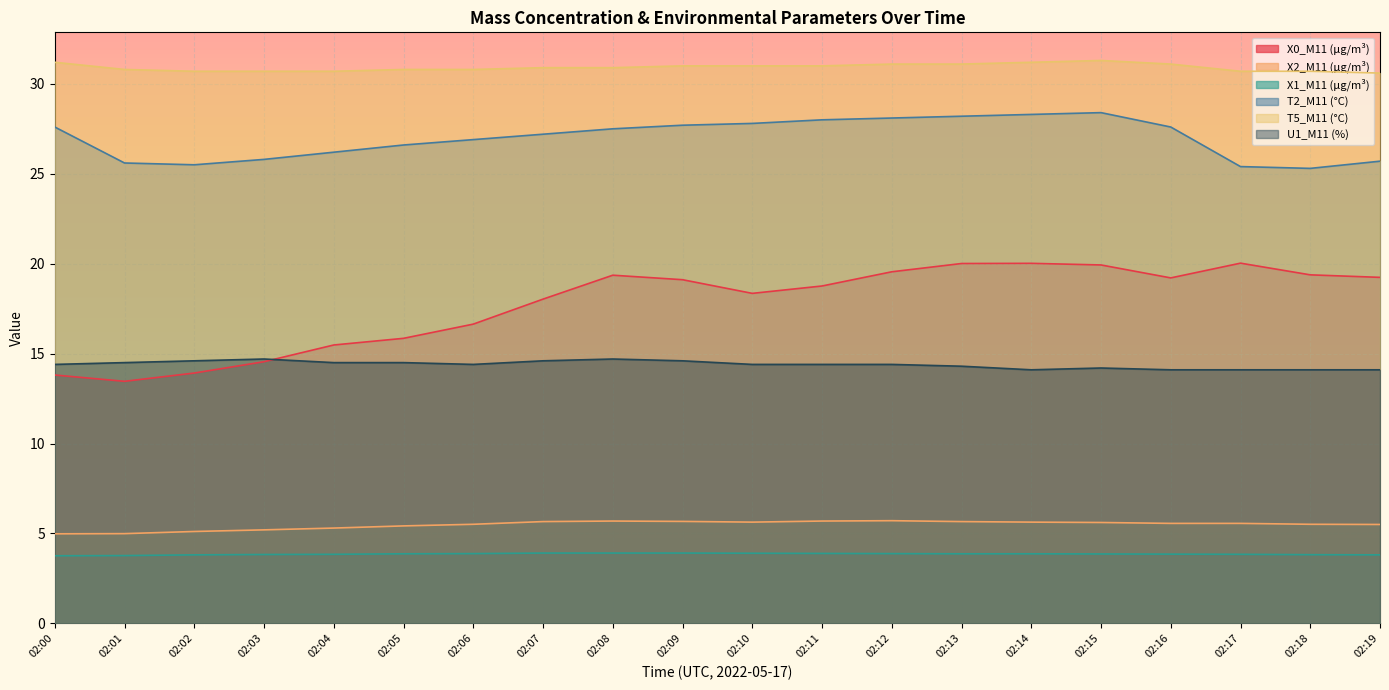

Where does the X2_M11 (μg/m³) series first go above 5?

02:02